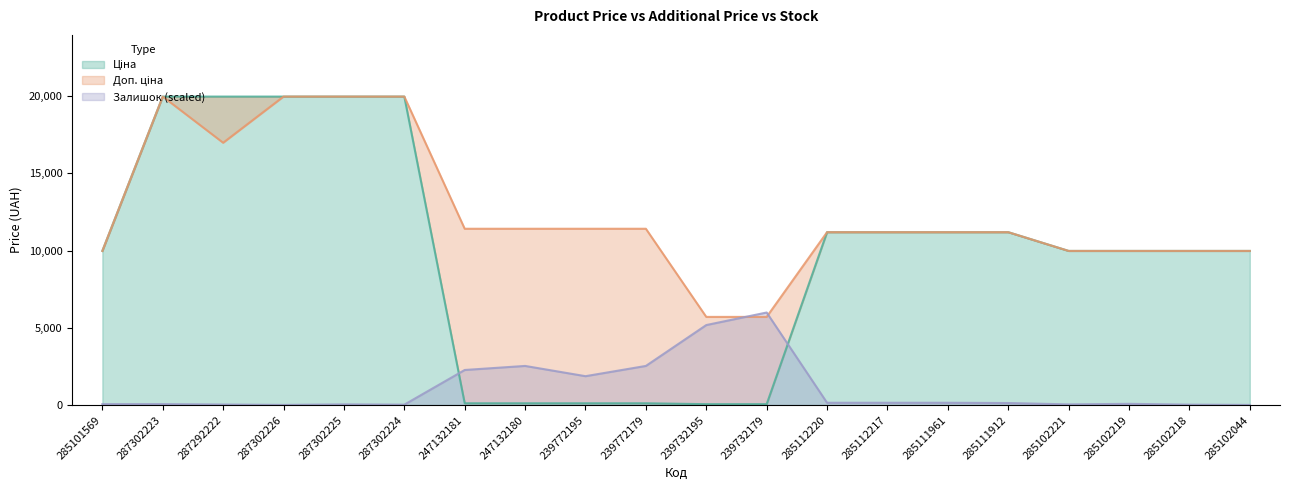

Reading right to left, what are all the values shown in this chart?

Ціна: 285102044=9975.0	285102218=9975.0	285102219=9975.0	285102221=9975.0	285111912=11188.2	285111961=11188.2	285112217=11188.2	285112220=11188.2	239732179=57.0	239732195=57.0	239772179=114.1	239772195=114.1	247132180=114.1	247132181=114.1	287302224=19964.2	287302225=19964.2	287302226=19964.2	287292222=19964.2	287302223=19964.2	285101569=9975.0
Доп. ціна: 285102044=9975.0	285102218=9975.0	285102219=9975.0	285102221=9975.0	285111912=11188.2	285111961=11188.2	285112217=11188.2	285112220=11188.2	239732179=5705.0	239732195=5705.0	239772179=11410.0	239772195=11410.0	247132180=11410.0	247132181=11410.0	287302224=19964.2	287302225=19964.2	287302226=19964.2	287292222=16976.3	287302223=19964.2	285101569=9975.0
Залишок: 285102044=8.7	285102218=26.2	285102219=78.6	285102221=43.7	285111912=131.0	285111961=148.4	285112217=148.4	285112220=148.4	239732179=5989.3	239732195=5177.3	239772179=2531.9	239772195=1868.4	247132180=2531.9	247132181=2270.0	287302224=26.2	287302225=43.7	287302226=8.7	287292222=34.9	287302223=61.1	285101569=61.1